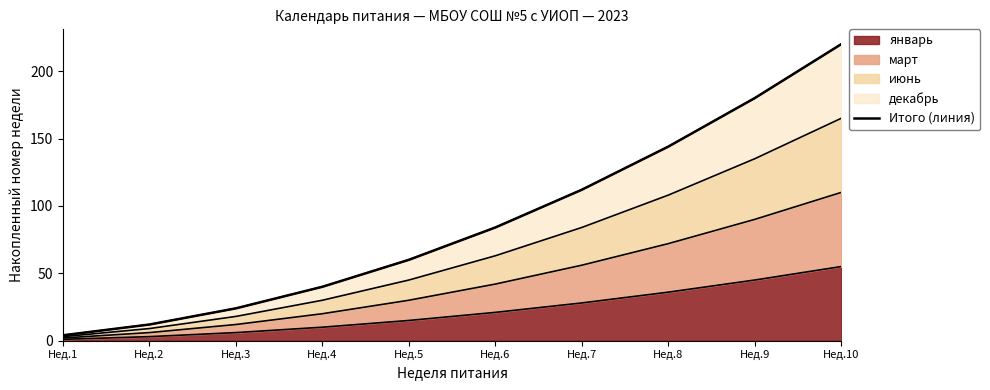

True or false: the data shows 9 at Нед.4.

False